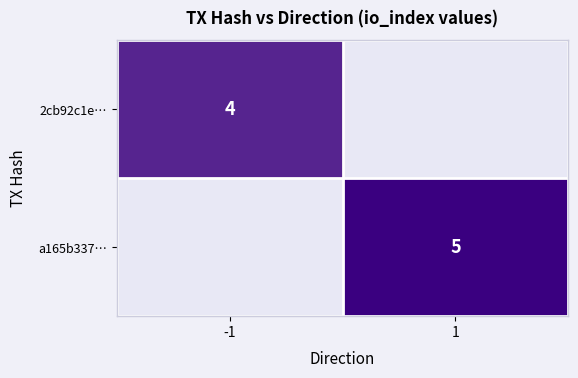

Is it true that a165b337… equals 7 at 1?

False